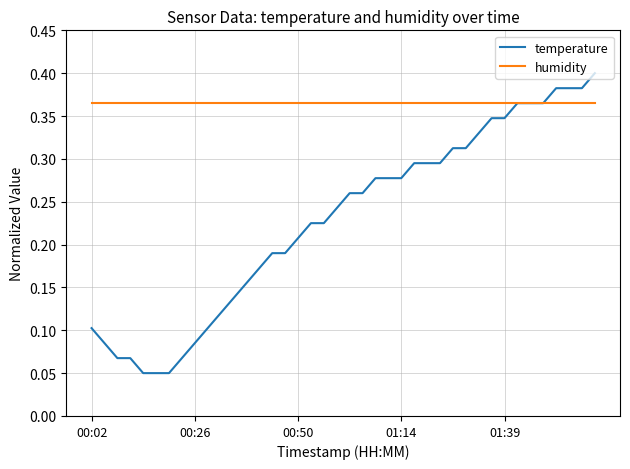

Which series has the widest spread of values?

temperature